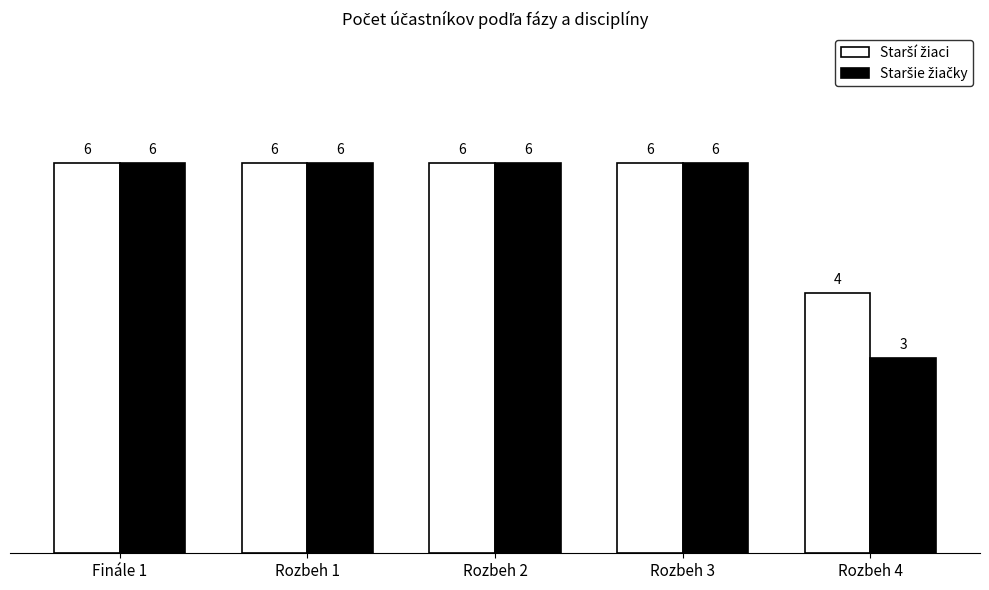

What is the label of the 3rd bar from the right?

Rozbeh 2